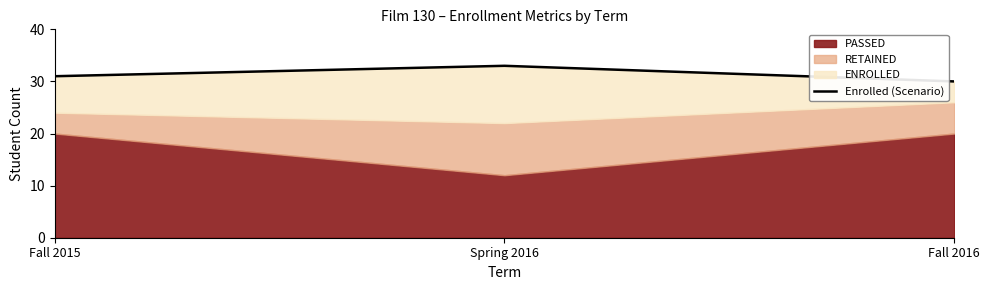

Between Fall 2016 and Fall 2015, which is larger?

Fall 2015